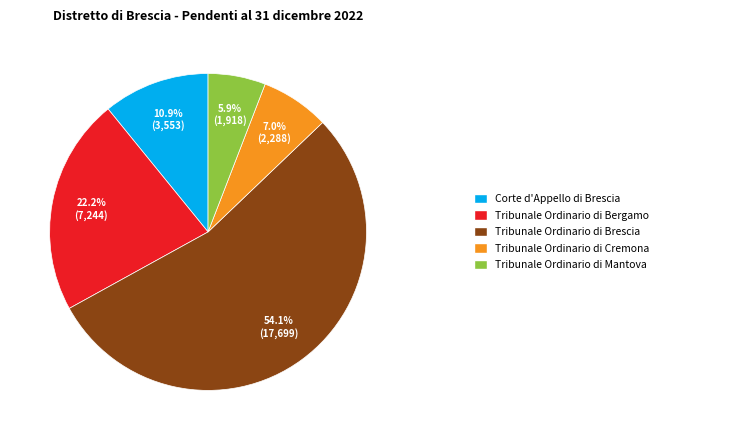

Is there a majority slice in this chart?

Yes